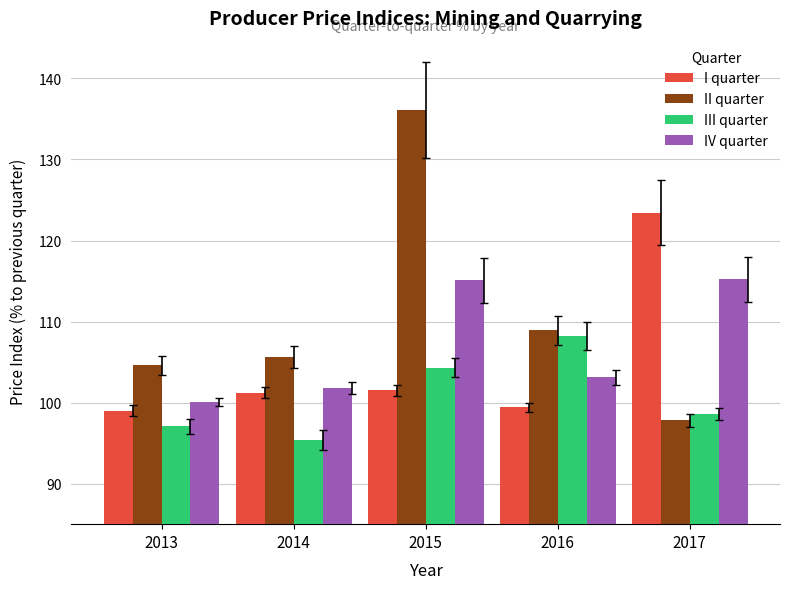

What is the value of the IV quarter bar at the 1st from the left?

100.1